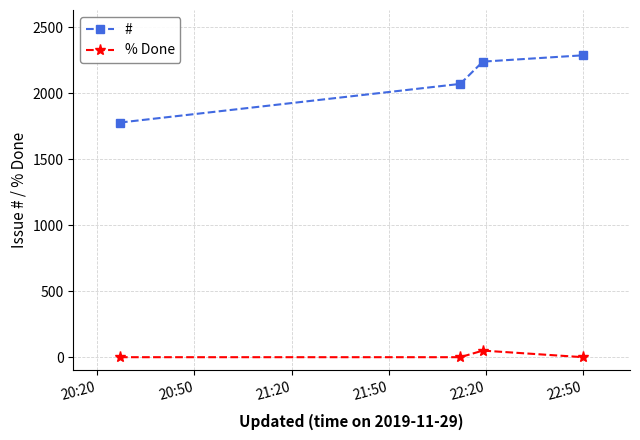

What is the difference between the maximum and second lowest values in the # series?

217